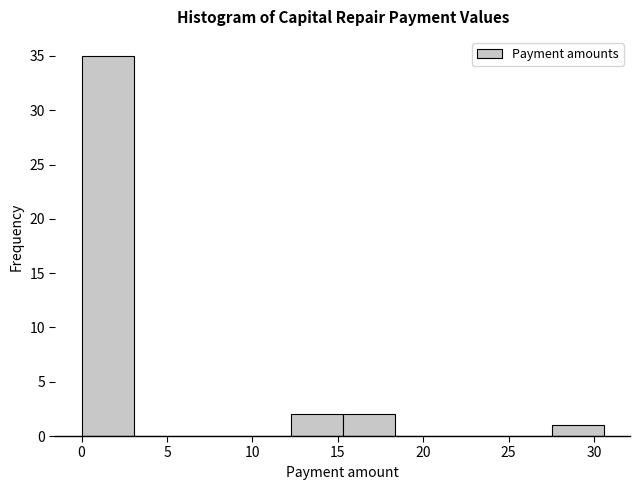

What is the height of the bar covering 15.5 to 18.5 on the x-axis? Neither the bar edges nor the heights are printed on the chart, so give them approximately, as read against the axes.

2